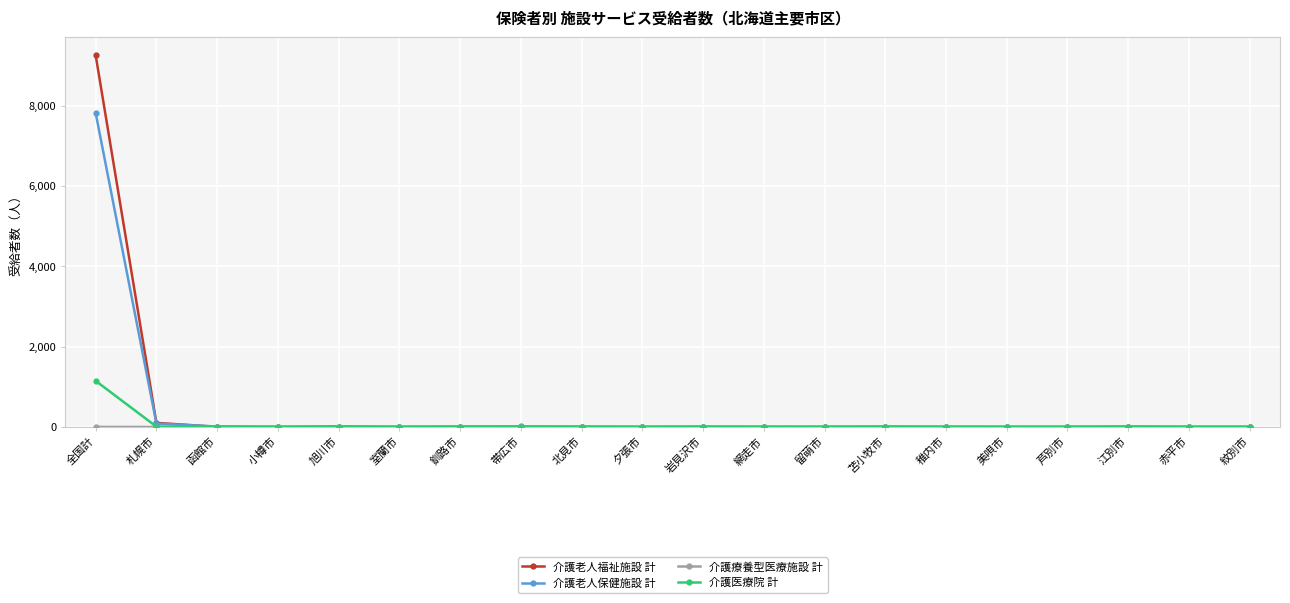

Which category has the highest value in the 介護老人保健施設 計 series?

全国計